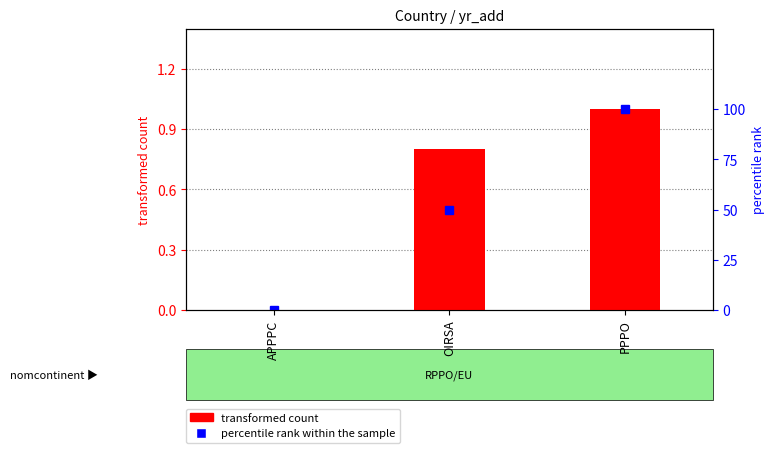

Reading left to right, list all the values displayed in this chart.

APPPC=0.0	OIRSA=0.8	PPPO=1.0